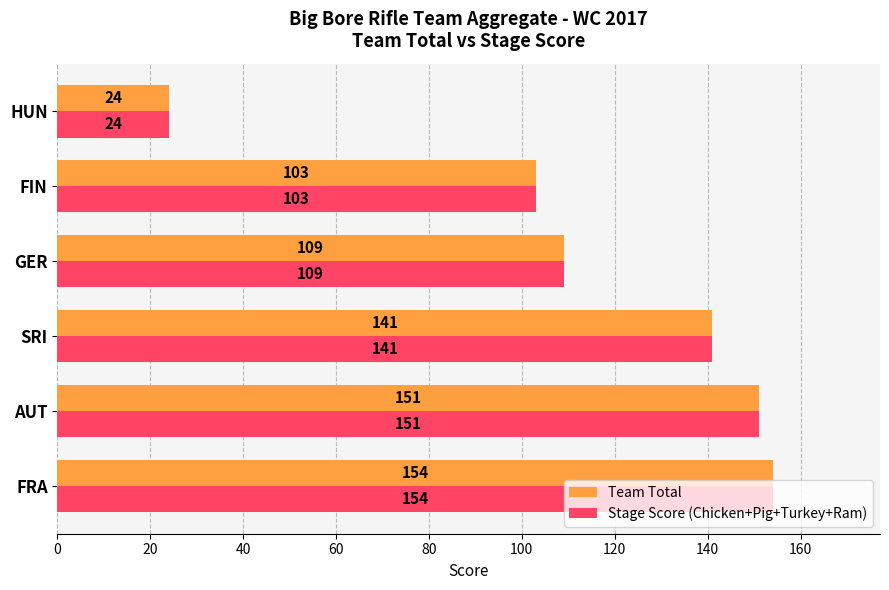

At which label does Stage Score (Chicken+Pig+Turkey+Ram) reach its minimum?

HUN